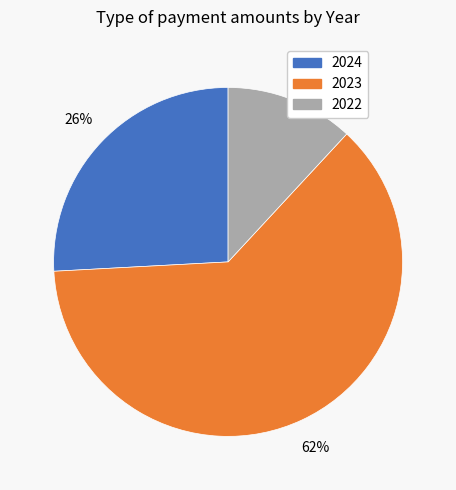

True or false: 2024 accounts for 26% of the total.

True